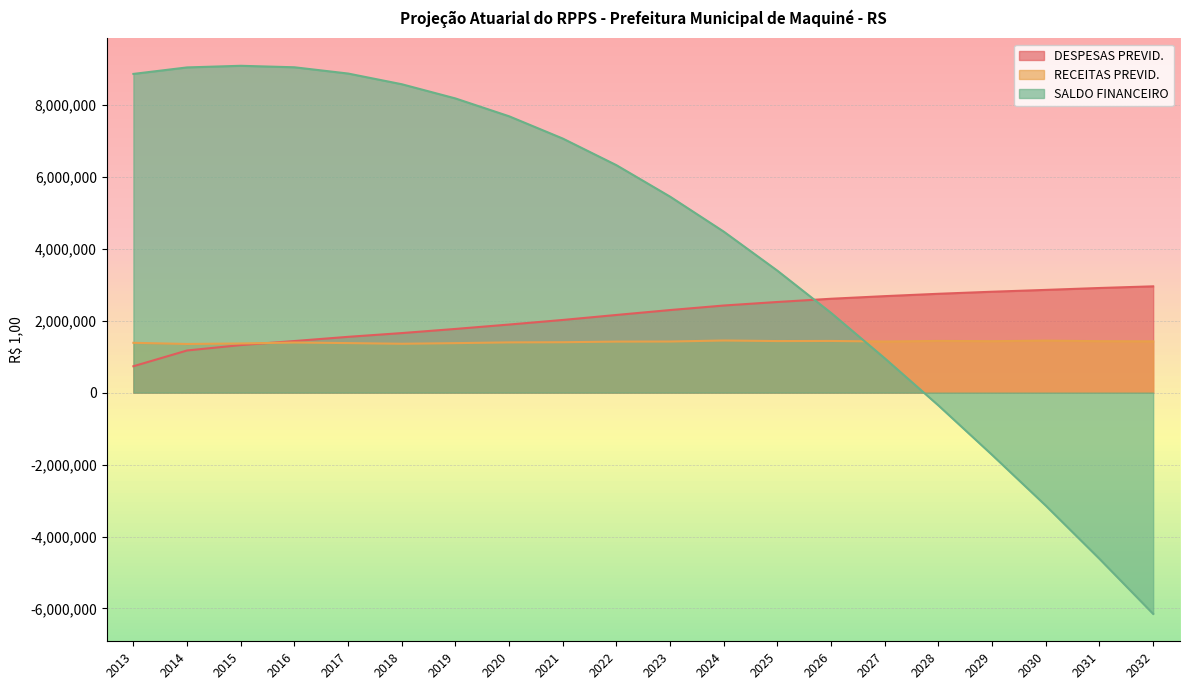

Between 2021 and 2024, which series saw the biggest shift?

SALDO FINANCEIRO